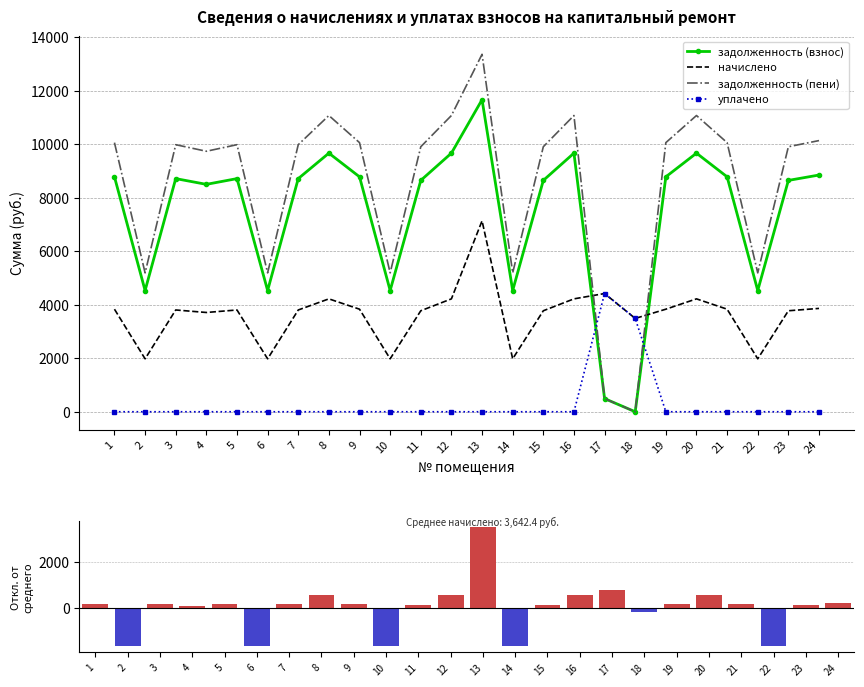

At which category is the sum across all series the highest?

13